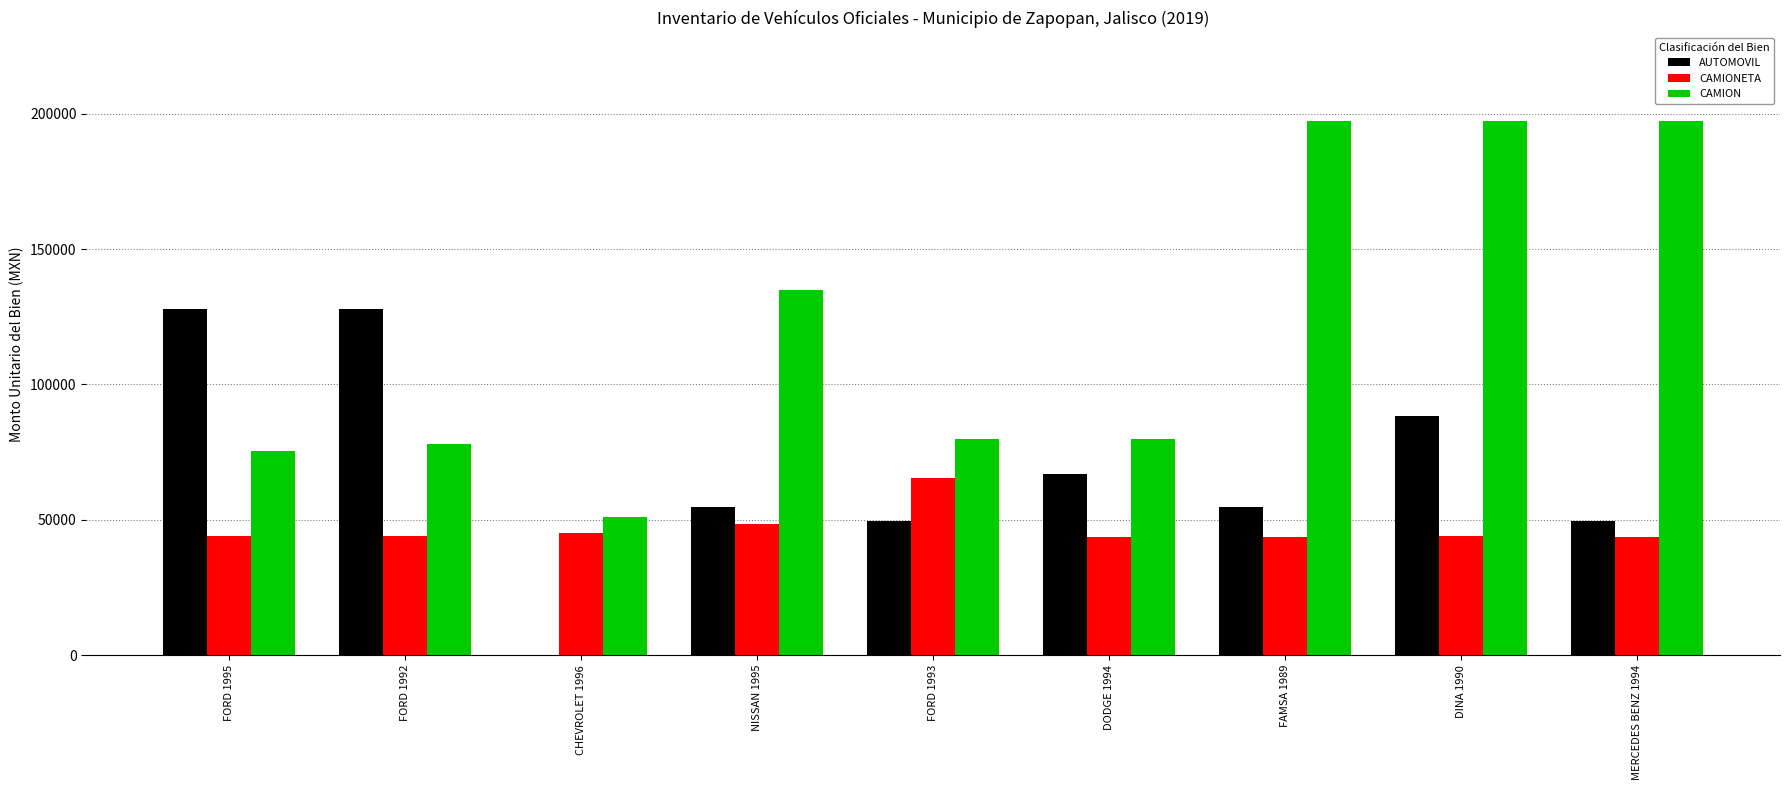

What is the greatest value displayed?

197500